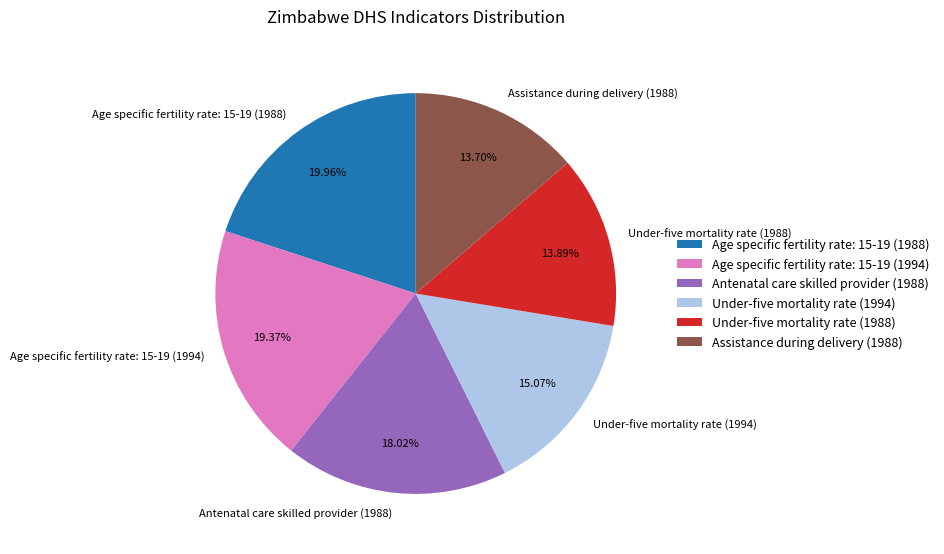

To the nearest percent, what percentage of the pie is Antenatal care skilled provider (1988)?

18%